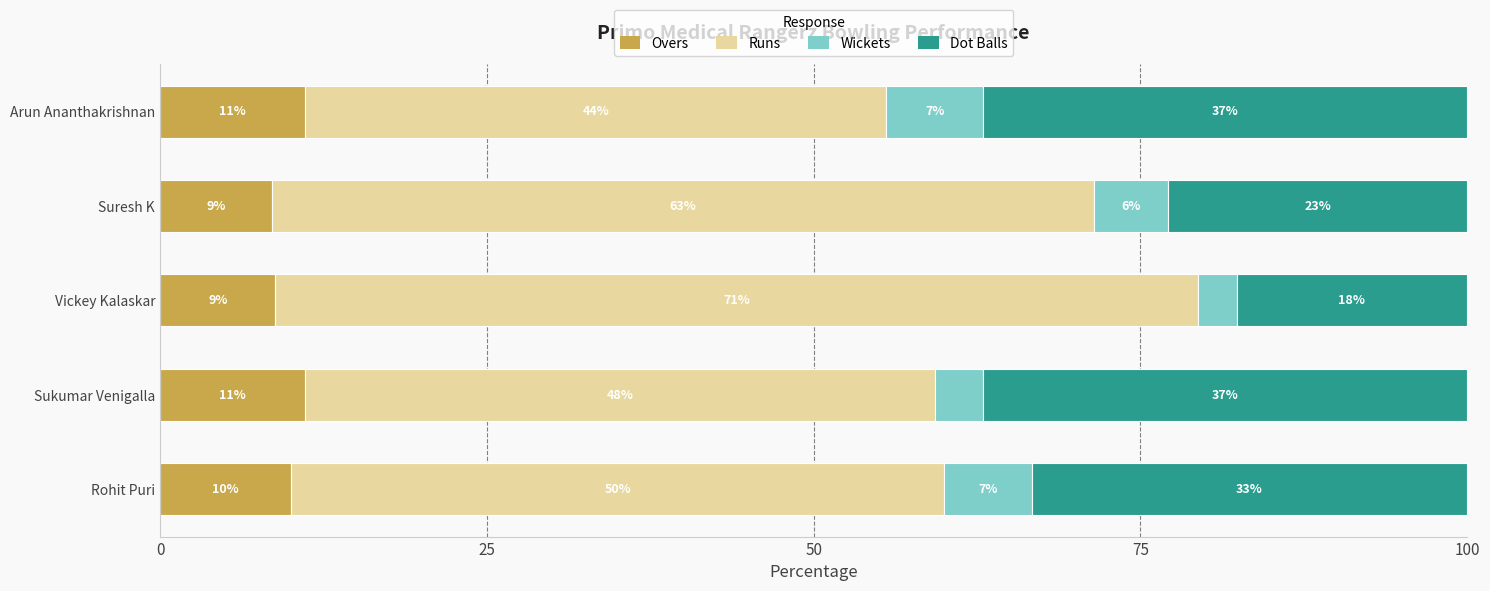

Reading right to left, extract all data points from this chart.

Overs: 11.1	8.6	8.8	11.1	10.0
Runs: 44.4	62.9	70.6	48.1	50.0
Wickets: 7.4	5.7	2.9	3.7	6.7
Dot Balls: 37.0	22.9	17.6	37.0	33.3